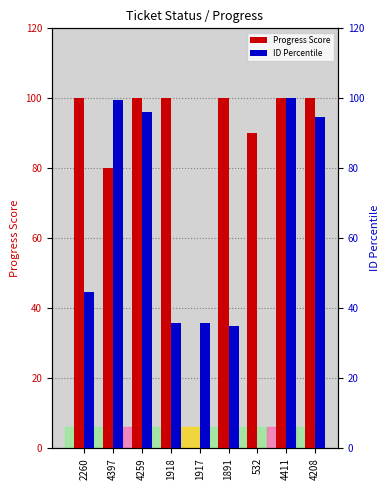

At which category does the chart reach its minimum across all series?

1917